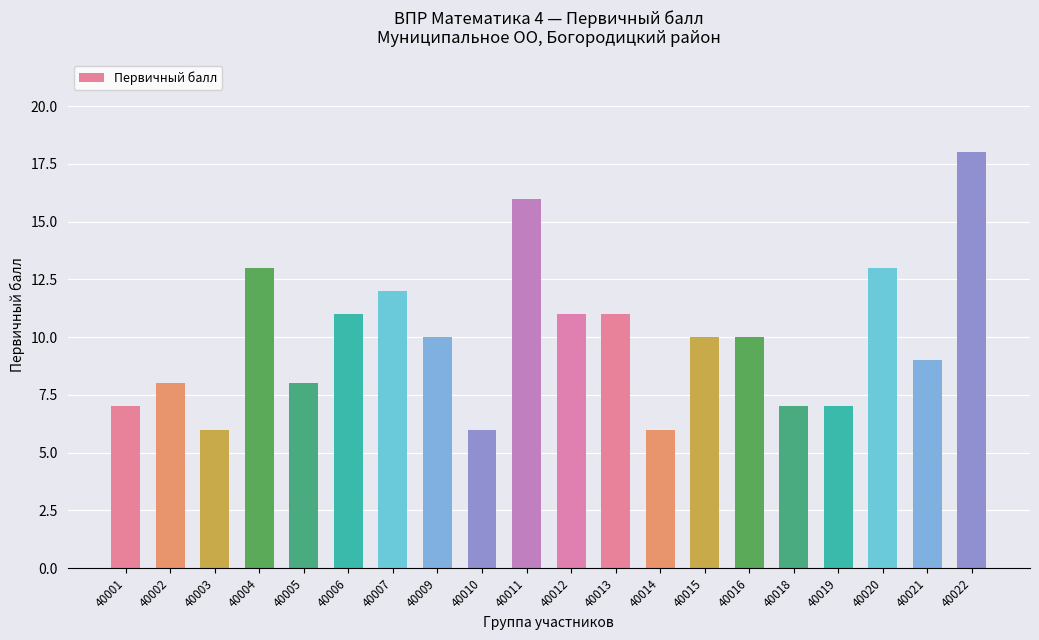

Which has a higher value, 40016 or 40013?

40013